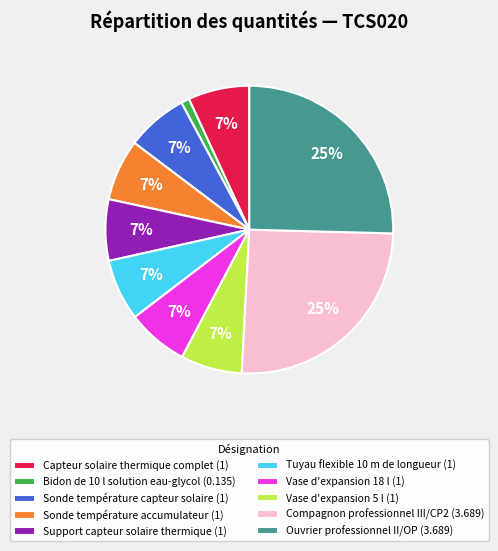

Do Ouvrier professionnel II/OP (3.689) and Sonde température capteur solaire (1) together represent more than half of the pie?

No